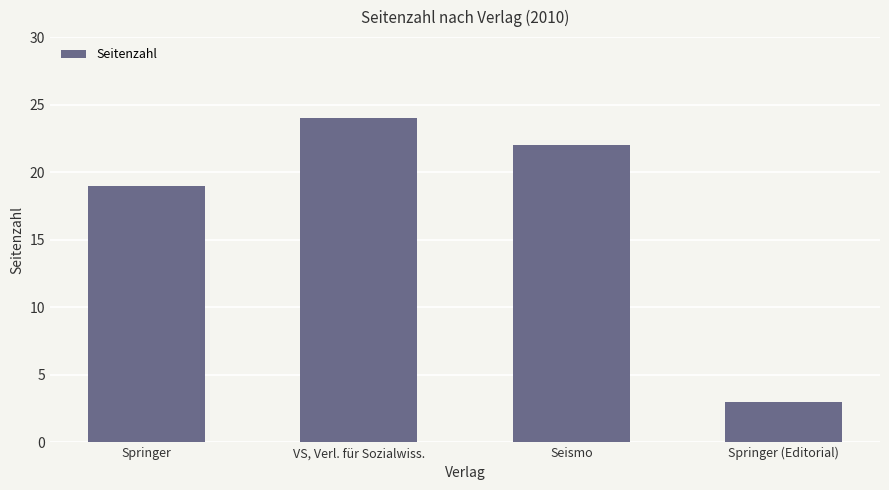

What is the label of the 3rd bar from the right?

VS, Verl. für Sozialwiss.